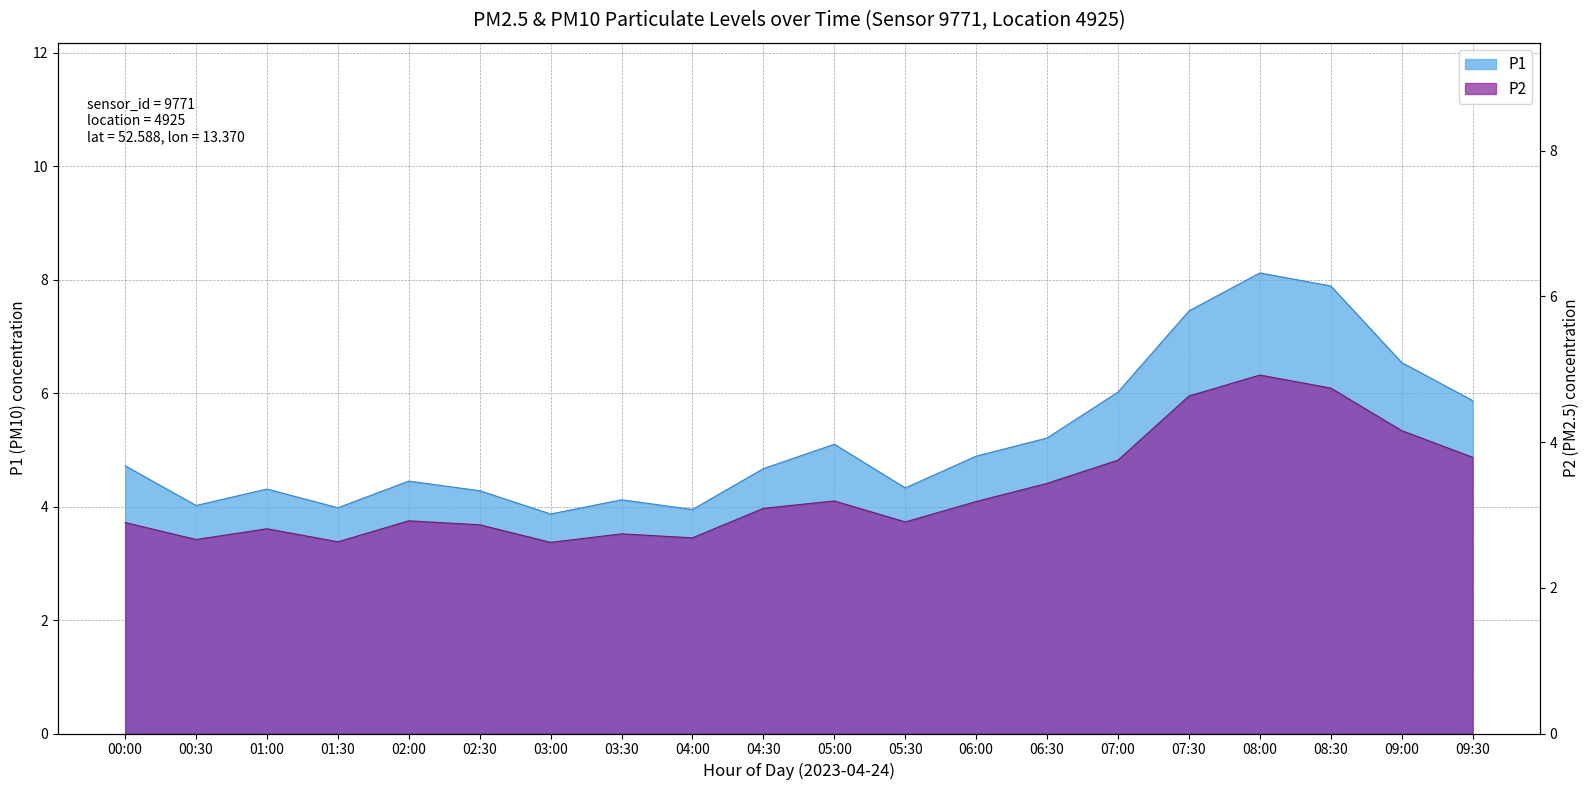

What is the difference between the P1 values at 06:30 and 06:00?

0.3